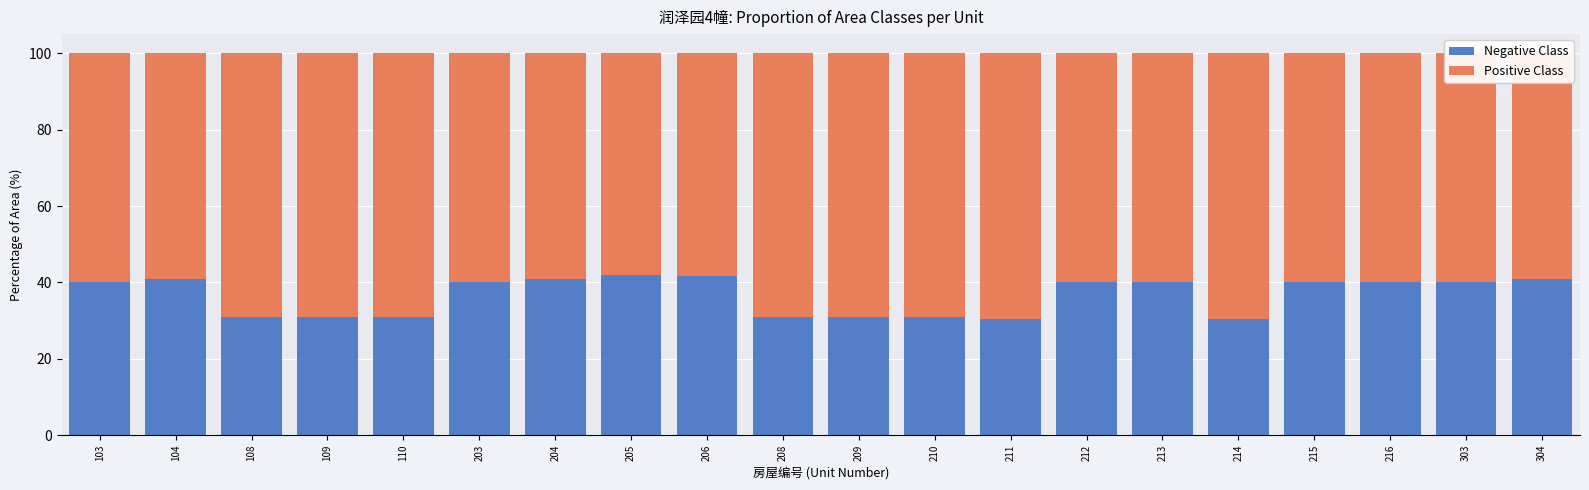

What is the maximum value for Negative Class?

41.9